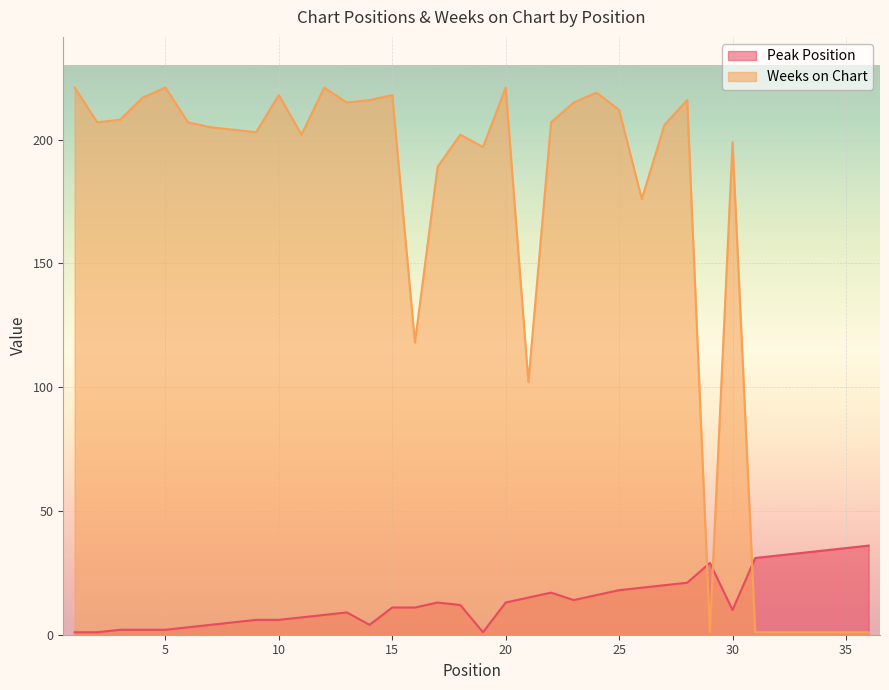

The value of Weeks on Chart at 20 is 103. True or false?

False